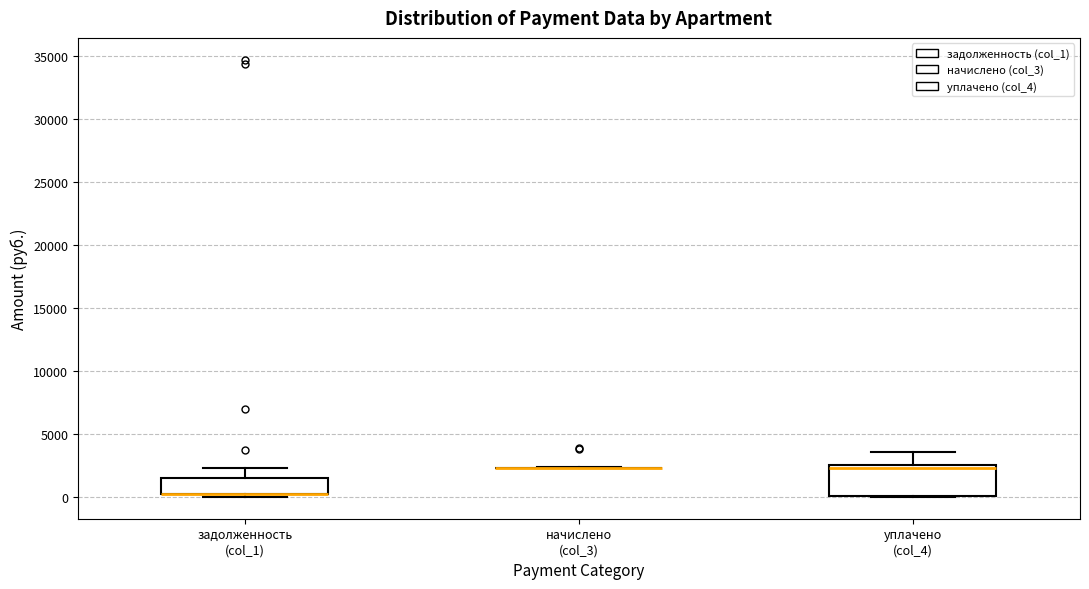

Where is the lower edge of the box for уплачено (col_4) on the y-axis? The values are not printed on the chart, so give them approximately, as read against the axis.

0